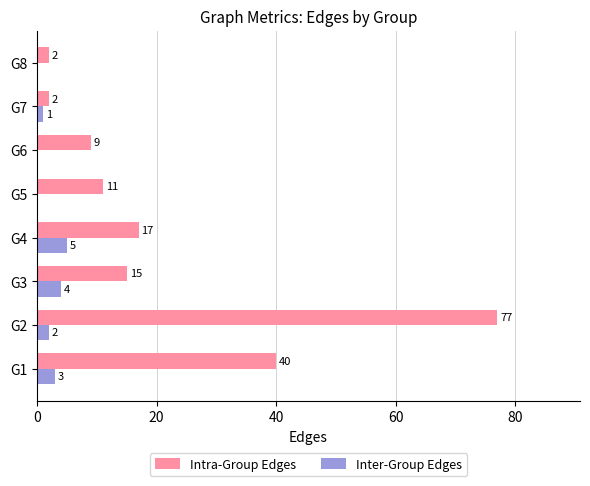

Is the value of Inter-Group Edges at G6 greater than the value of Intra-Group Edges at G8?

No